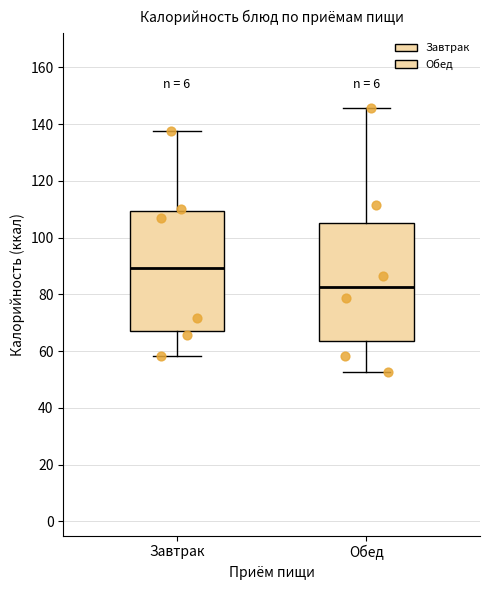

Reading left to right, read every box against the y-axis: the position of its median line, the range the box covers, and the ends of its whiskers. The values are not printed on the chart, so give them approximately, as read against the axis.

Завтрак: median 90, box 68 to 110, whiskers 58 to 138
Обед: median 82, box 64 to 106, whiskers 52 to 146